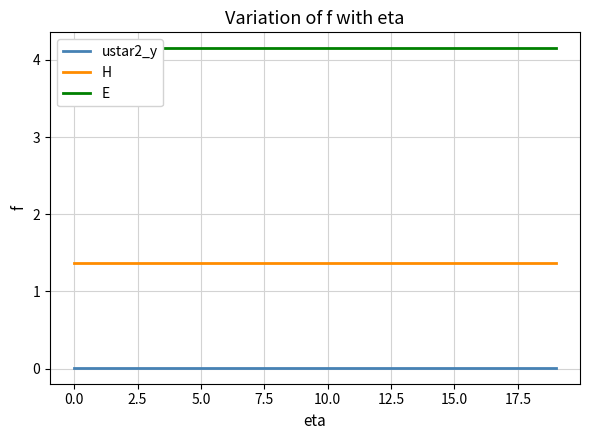

At how many categories does at least one series exceed 2?

20